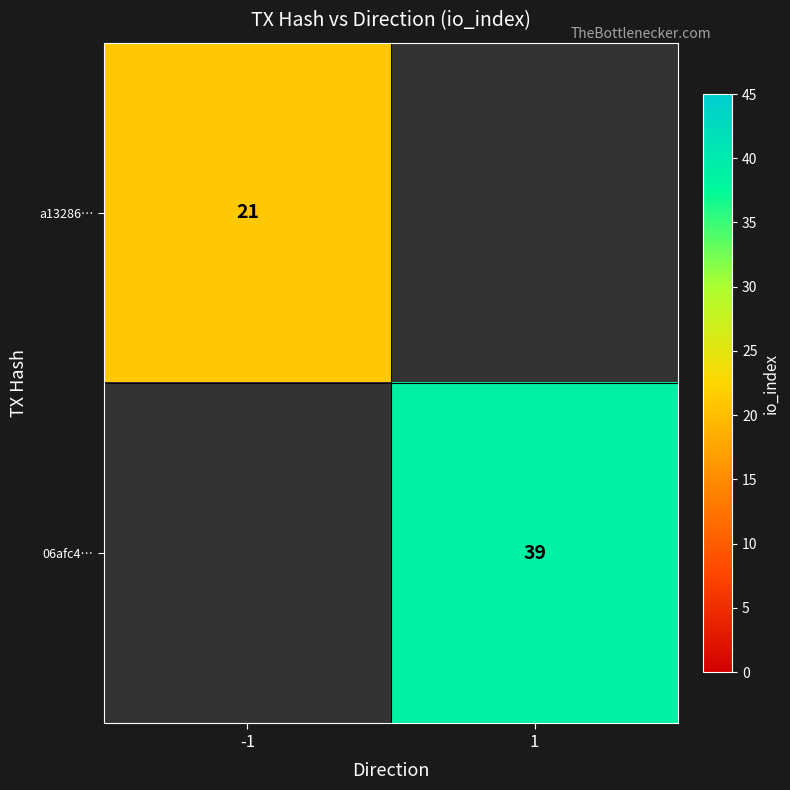

What is the minimum value shown in the chart?

21.0